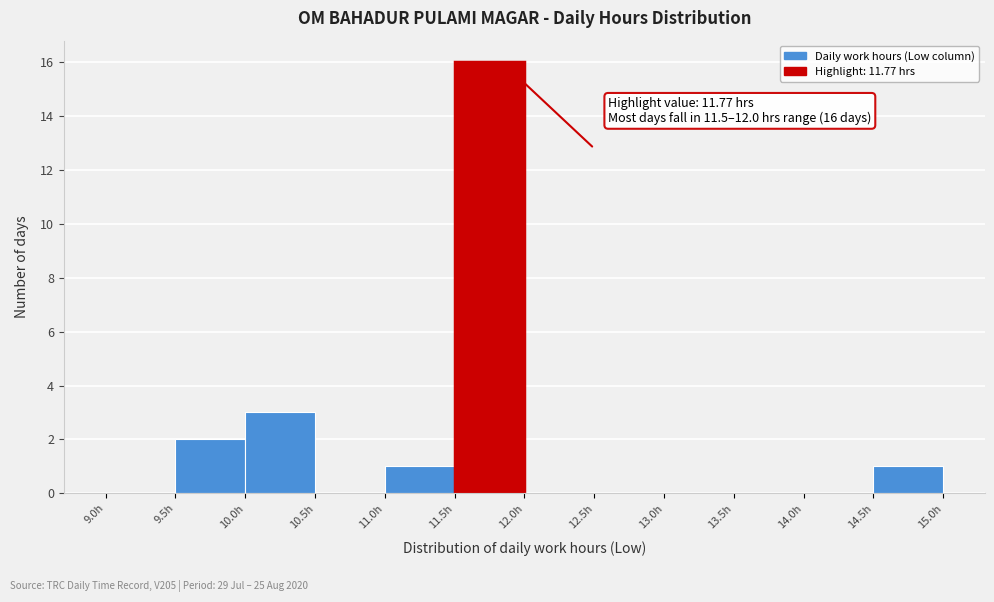

Over which range of the x-axis is the bar tallest?

11.5 to 12.0